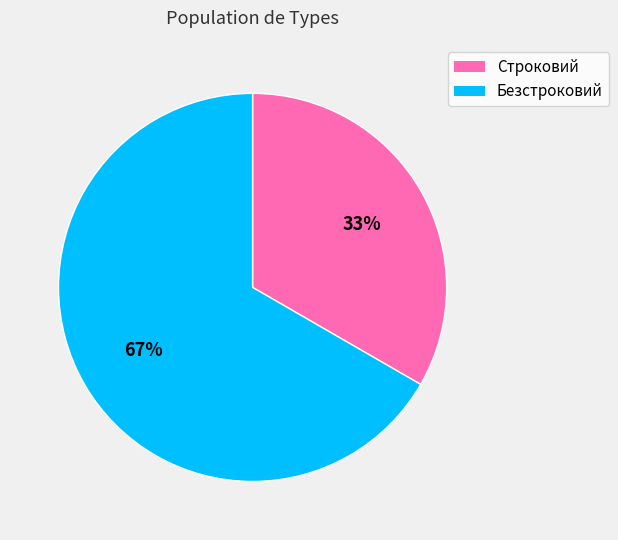

What percentage is the Строковий slice, to the nearest percent?

33%